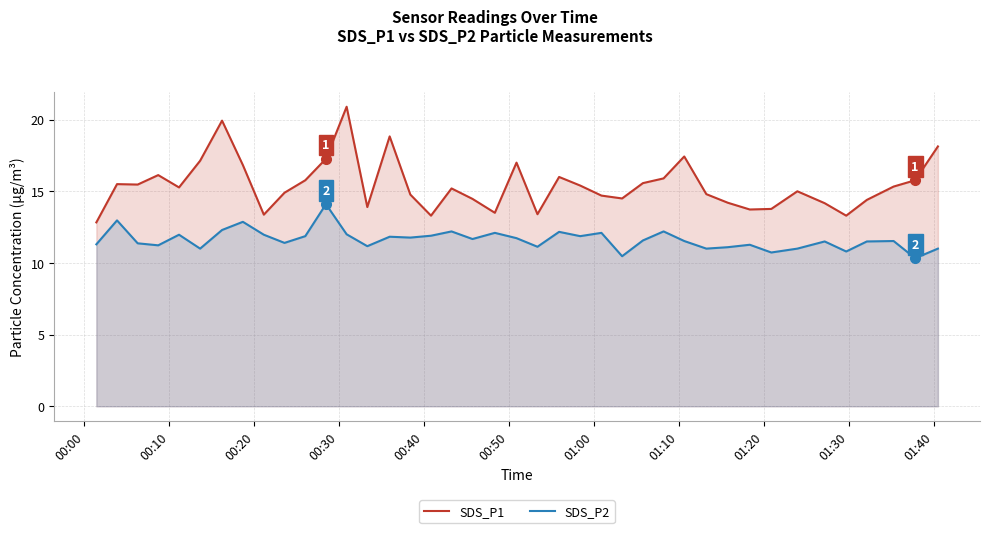

What is the difference between the maximum and minimum values in the SDS_P1 series?

8.1